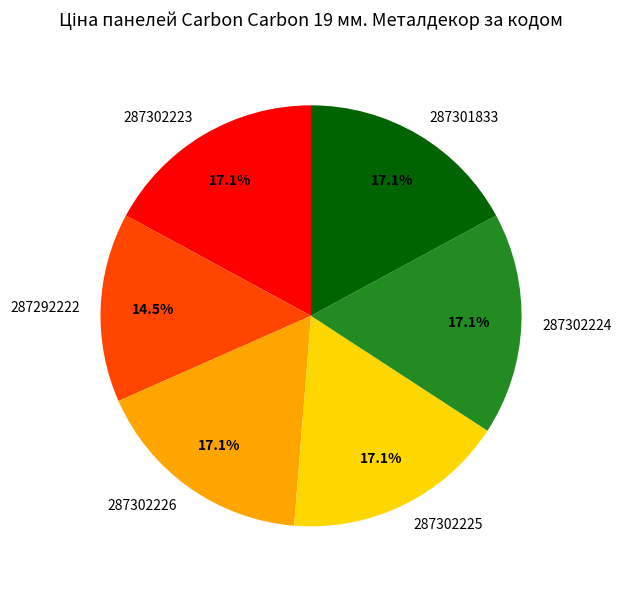

Approximately how many times larger is the value at 287302225 compared to 287292222?

1.2